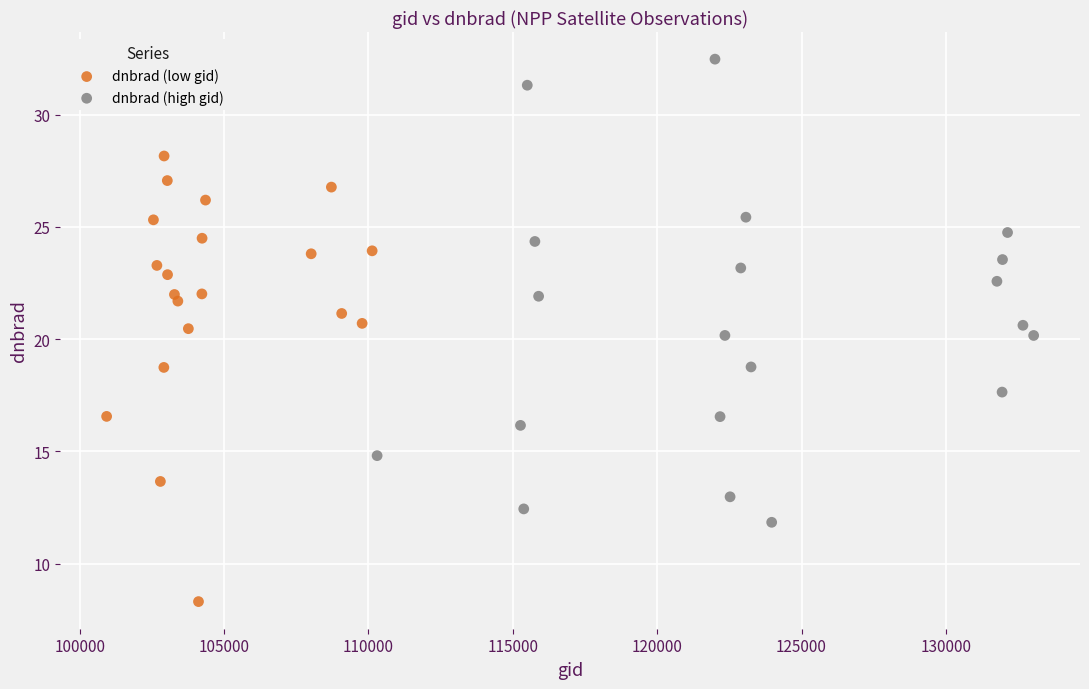

What are all the series names shown in the legend?

dnbrad (low gid), dnbrad (high gid)